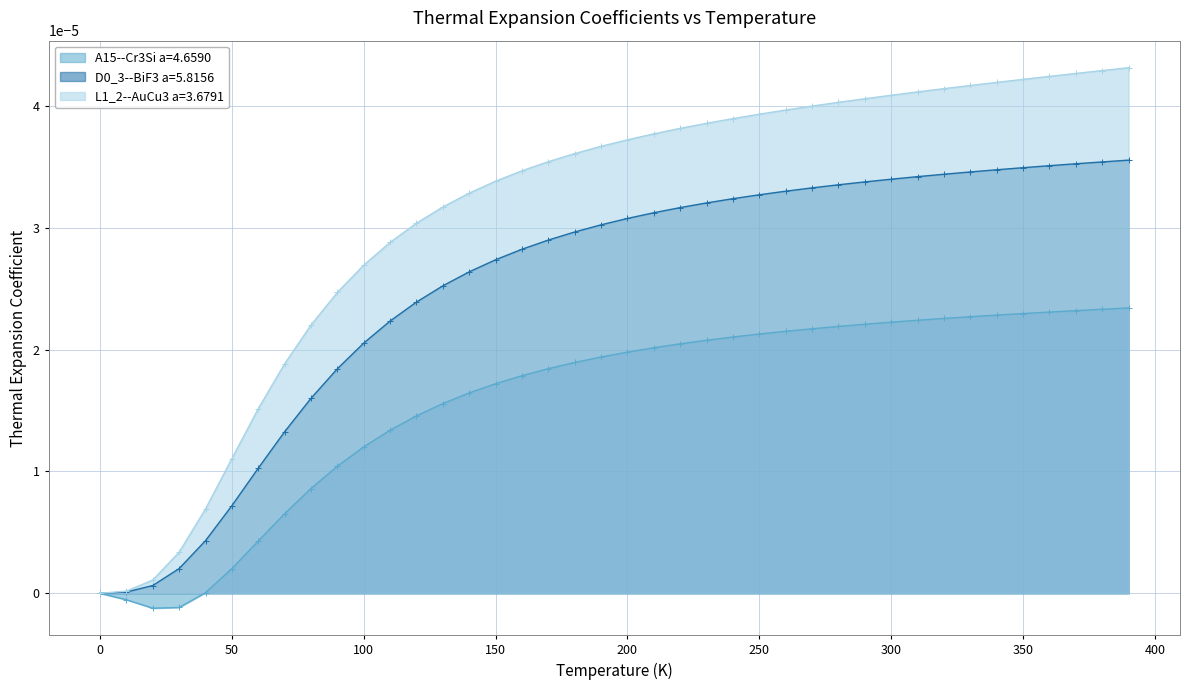

What is the label of the 38th point from the left?

370.0